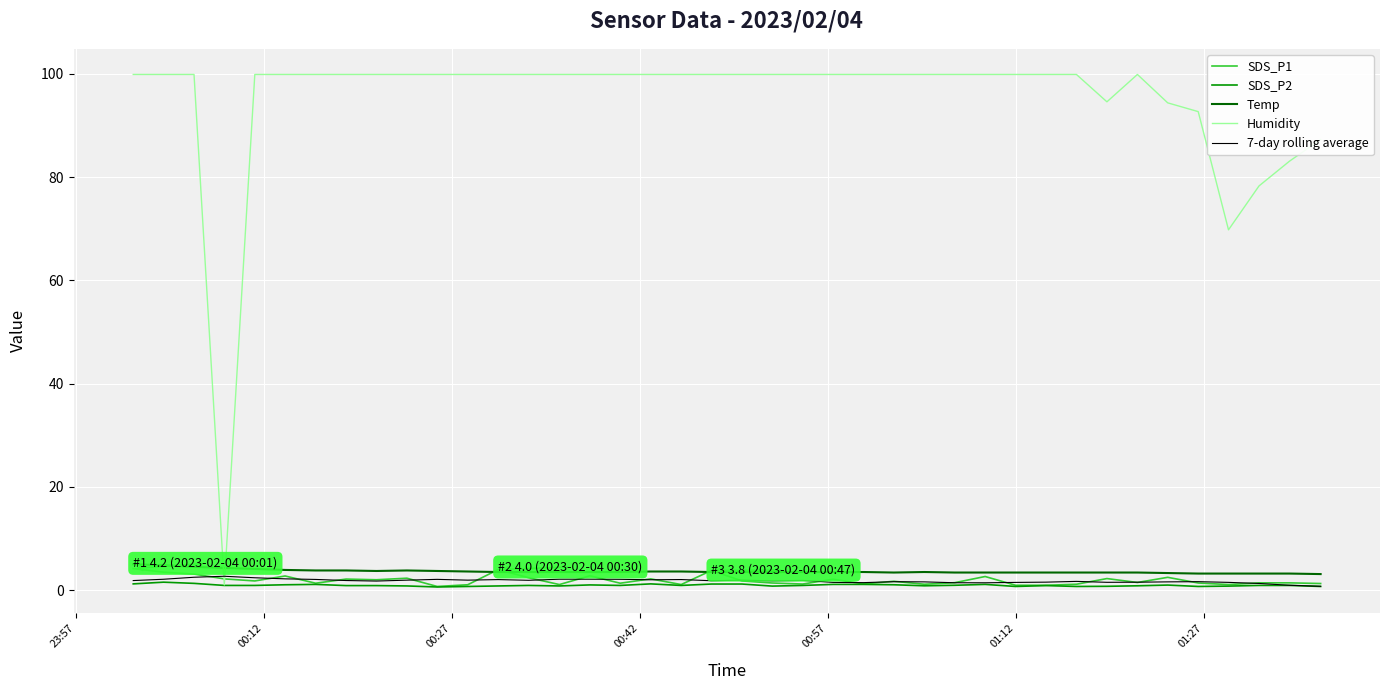

At how many categories does at least one series exceed 42?

39